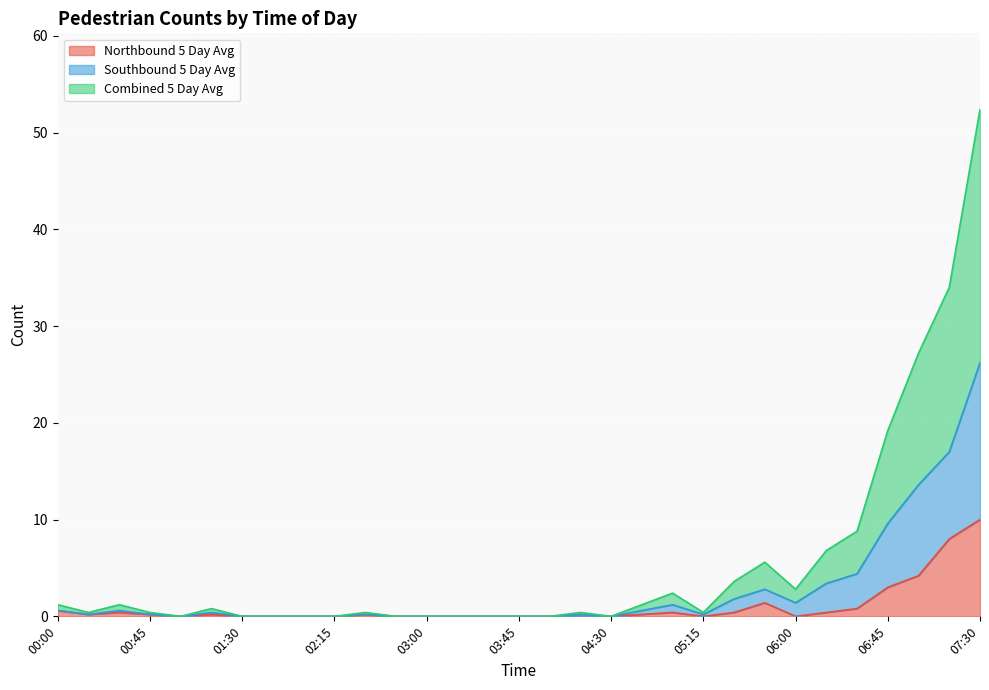

True or false: Northbound 5 Day Avg has more than 1 interior local peaks.

True